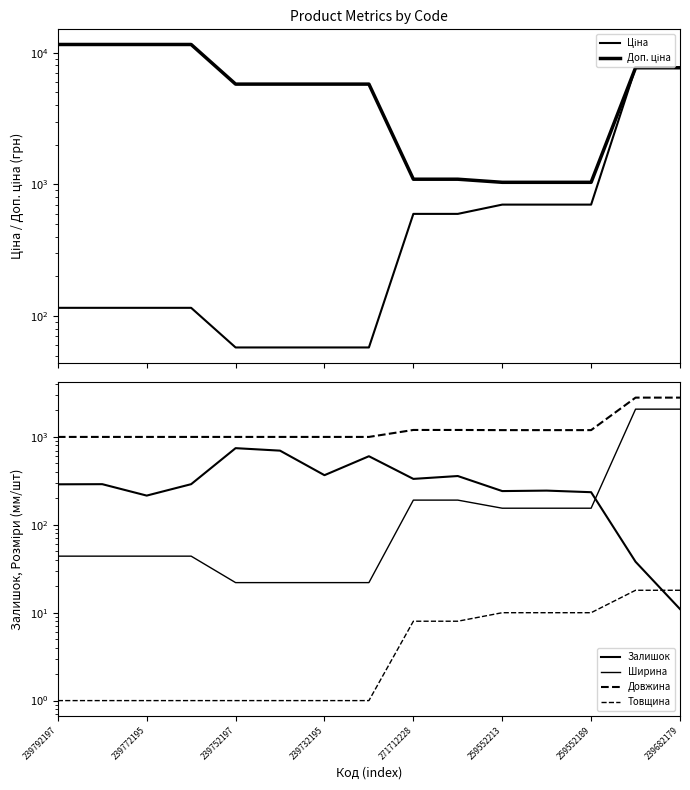

How many data points in Доп. ціна are less than 5769?

5